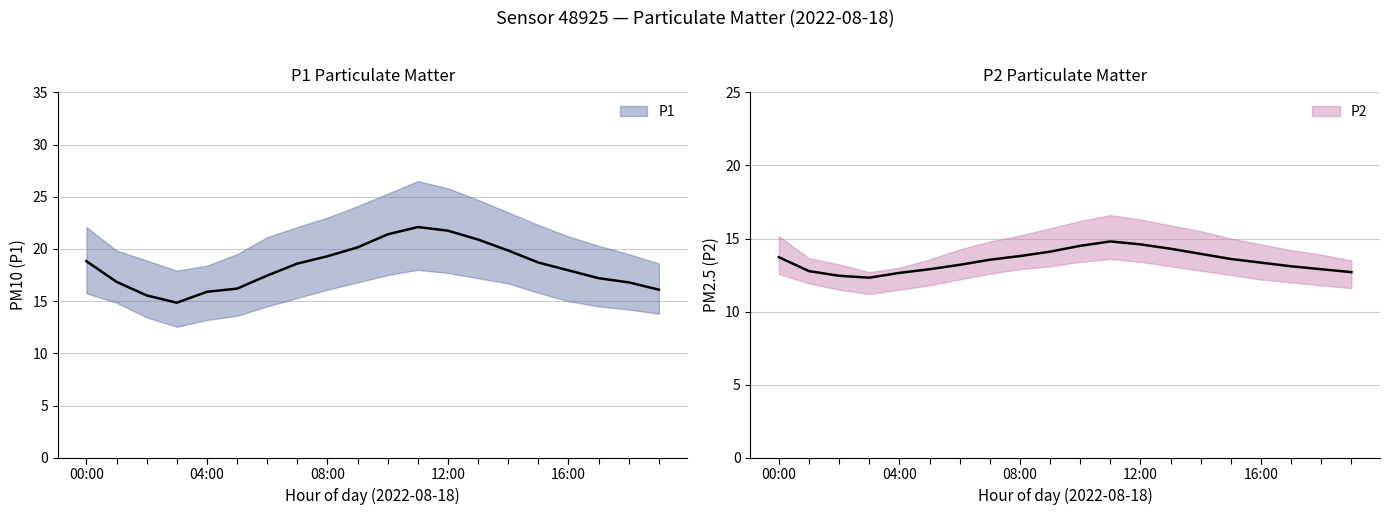

Which label corresponds to the largest value in the chart?

11:00